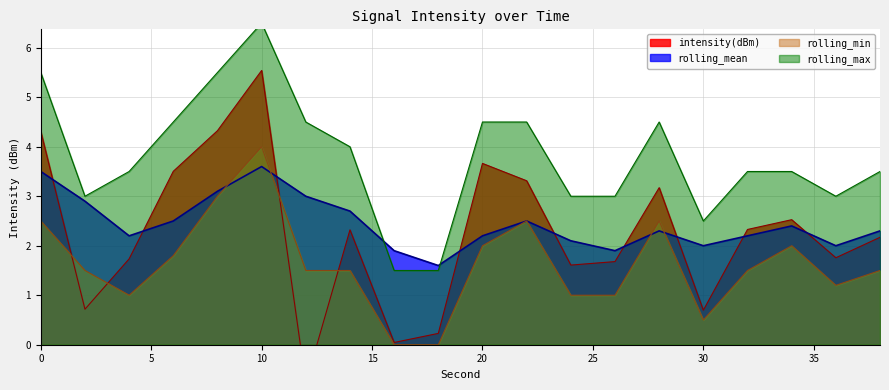

Read the rolling_mean value at 20.

2.2